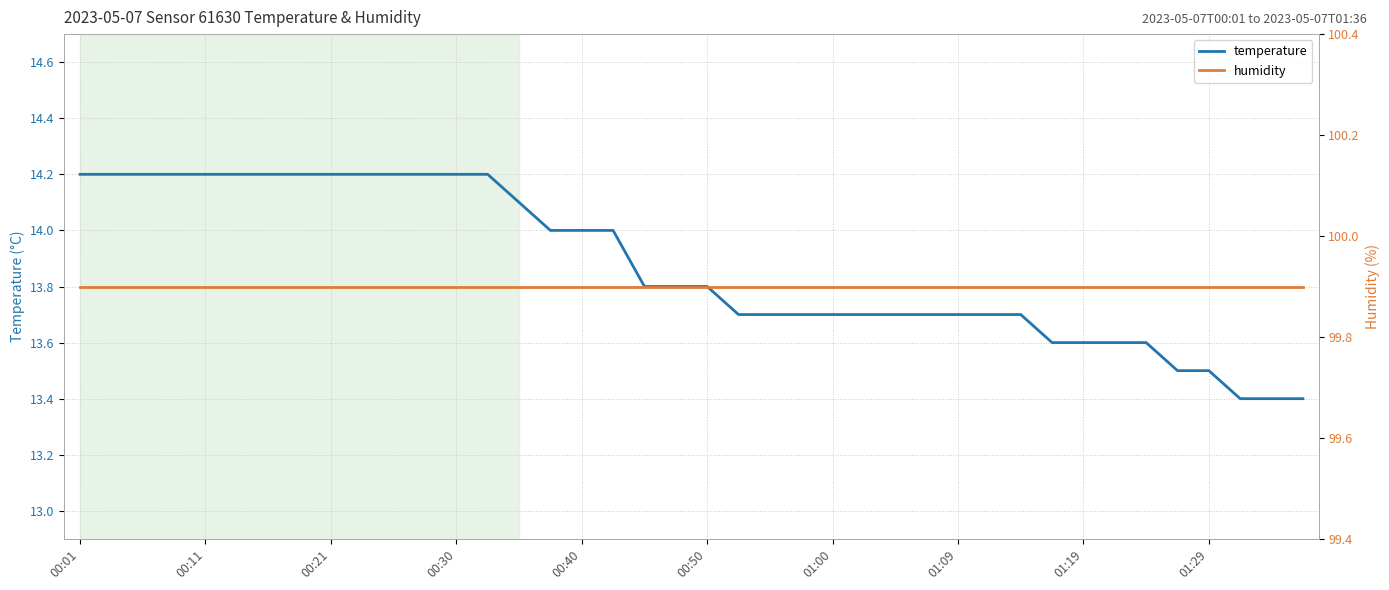

At which label does humidity reach its peak?

00:01